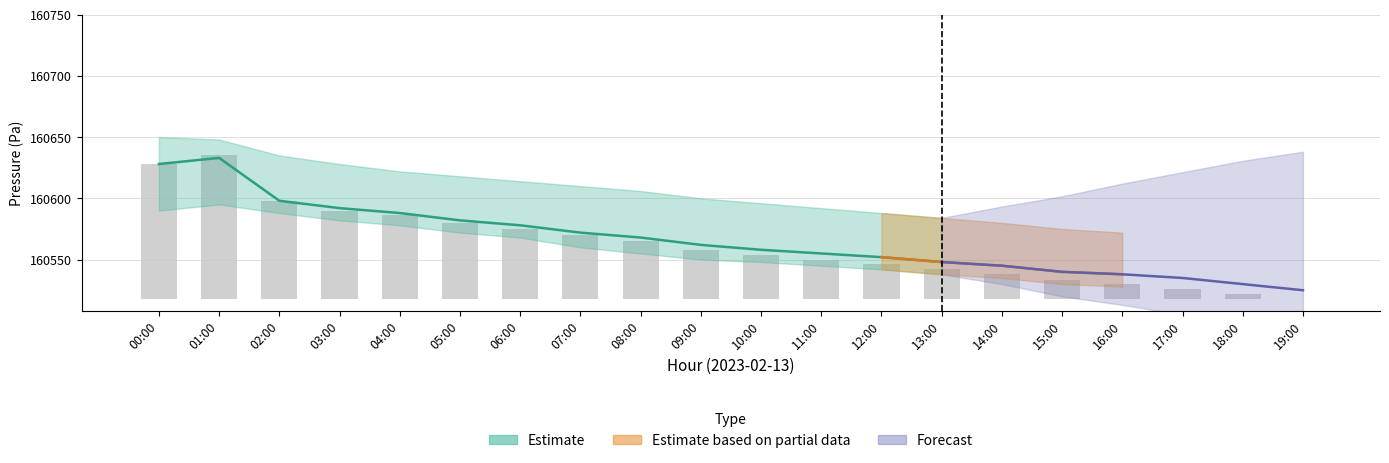

What is the sum of all values?

884